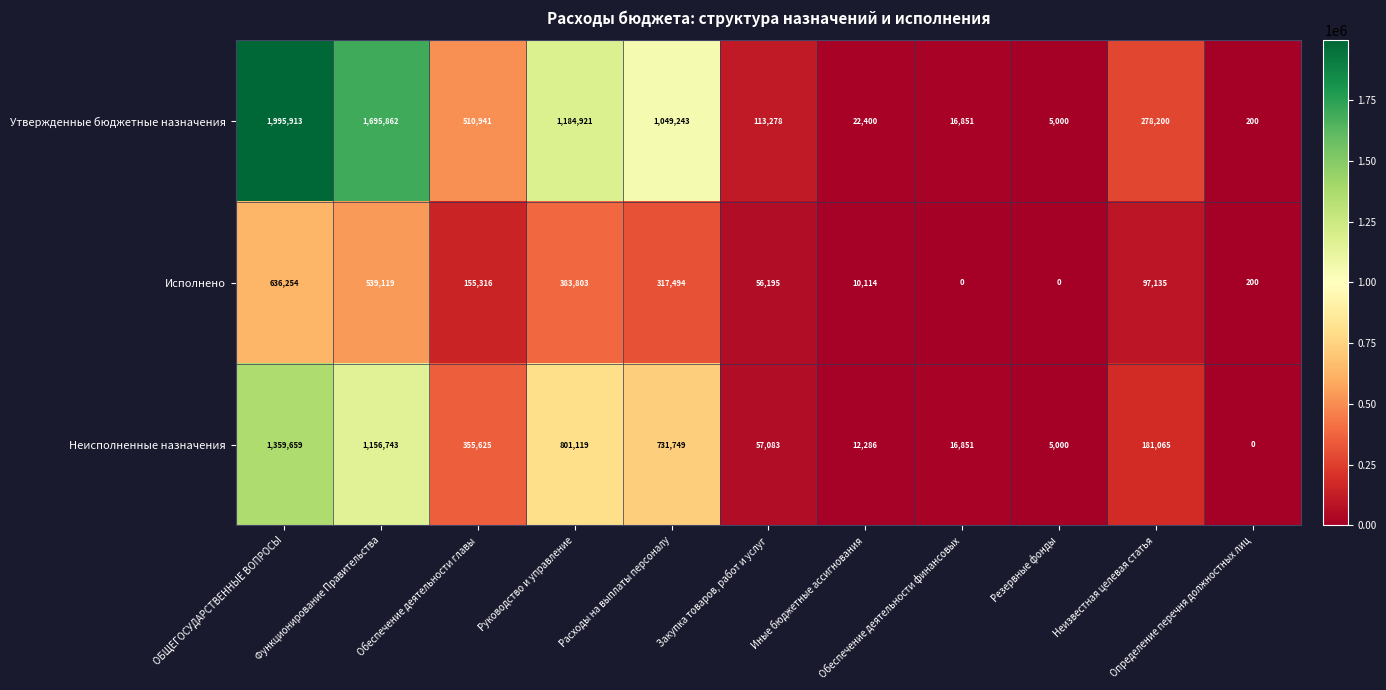

Which series has the largest range (max minus min)?

Утвержденные бюджетные назначения